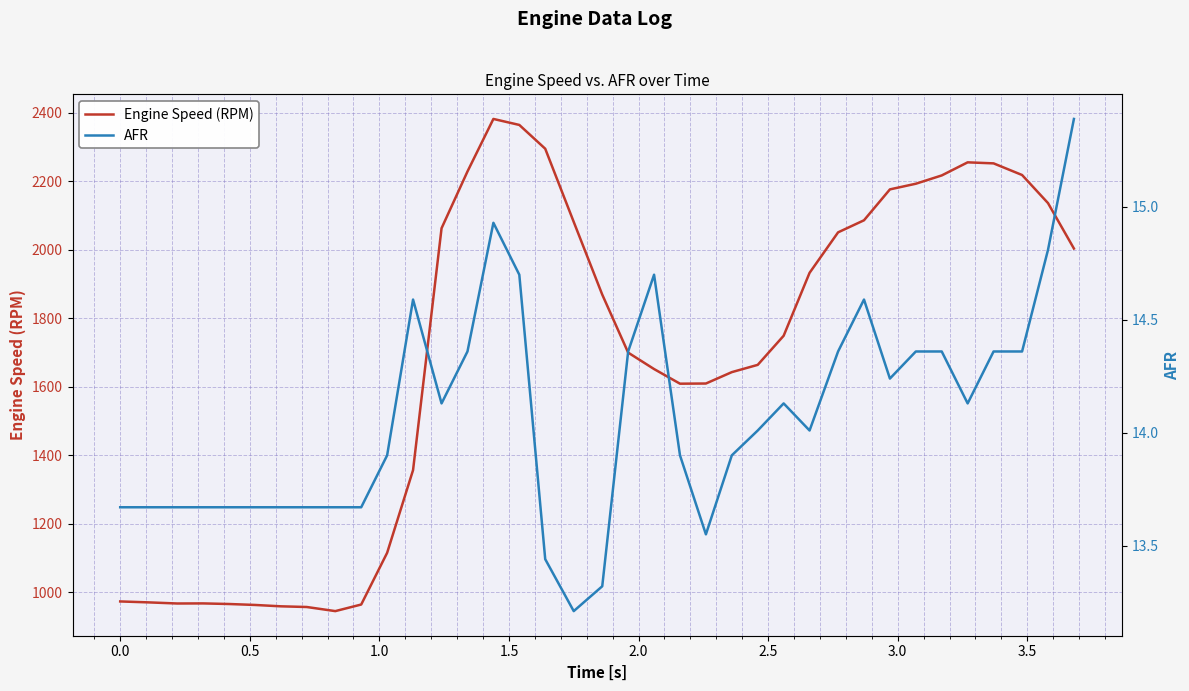

What is the minimum value for Engine Speed (RPM)?

944.8